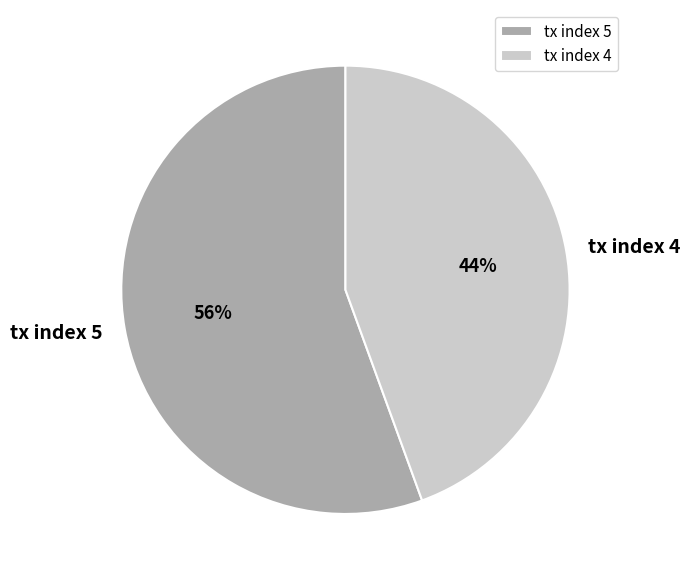

Between tx index 5 and tx index 4, which is larger?

tx index 5